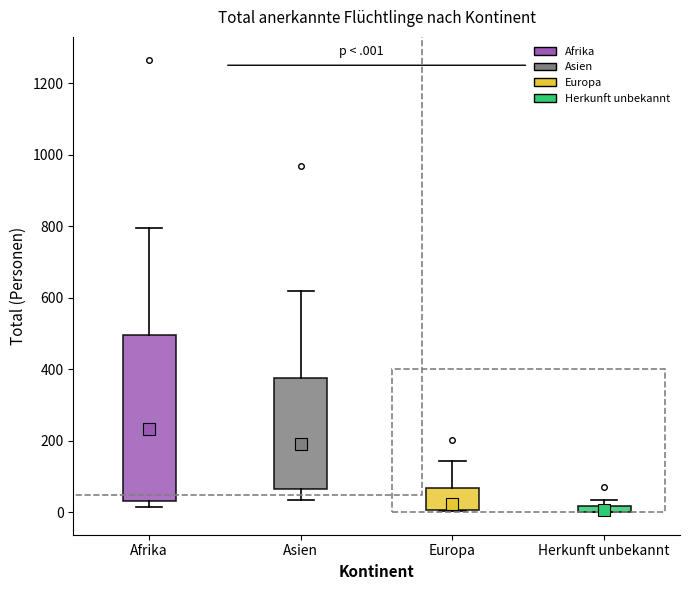

Which box's median line is the highest?

Afrika